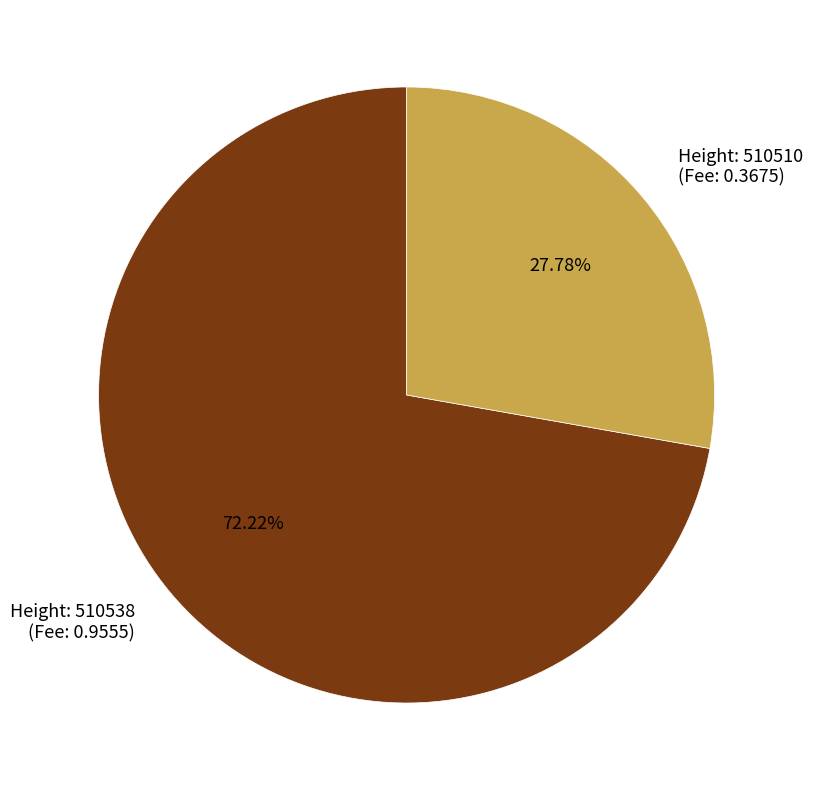

What is the ratio of the value at Height: 510538 (Fee: 0.9555) to the value at Height: 510510 (Fee: 0.3675)?

2.6